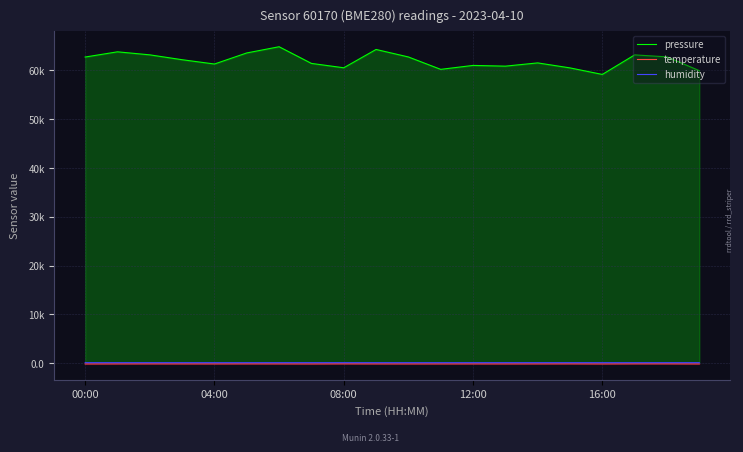

At which label is temperature closest to -148?

04:00